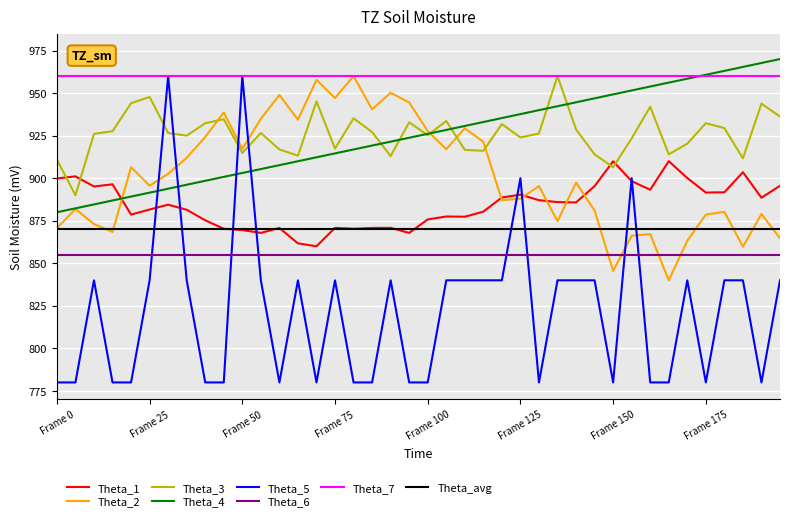

What is the minimum value shown in the chart?

780.0